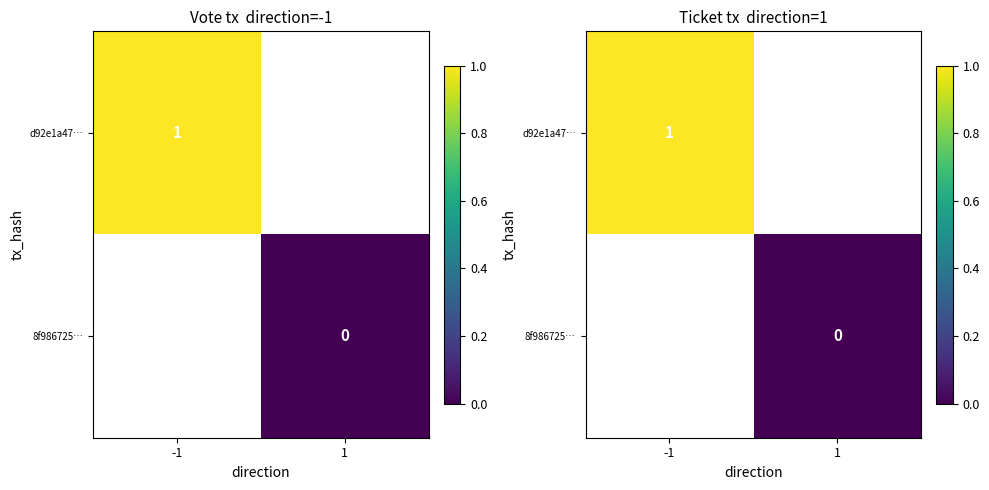

How many values in d92e1a47… are above zero?

1